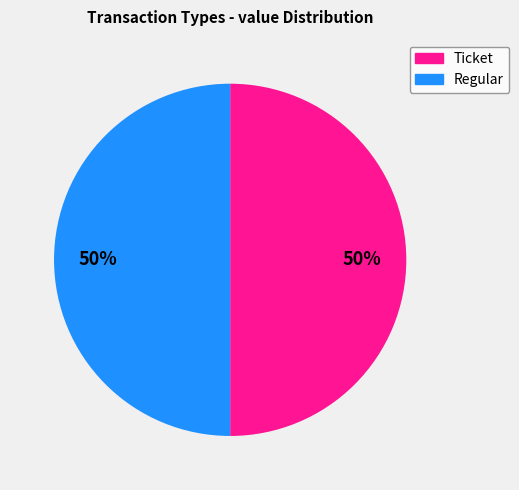

What percentage is the Regular slice, to the nearest percent?

50%